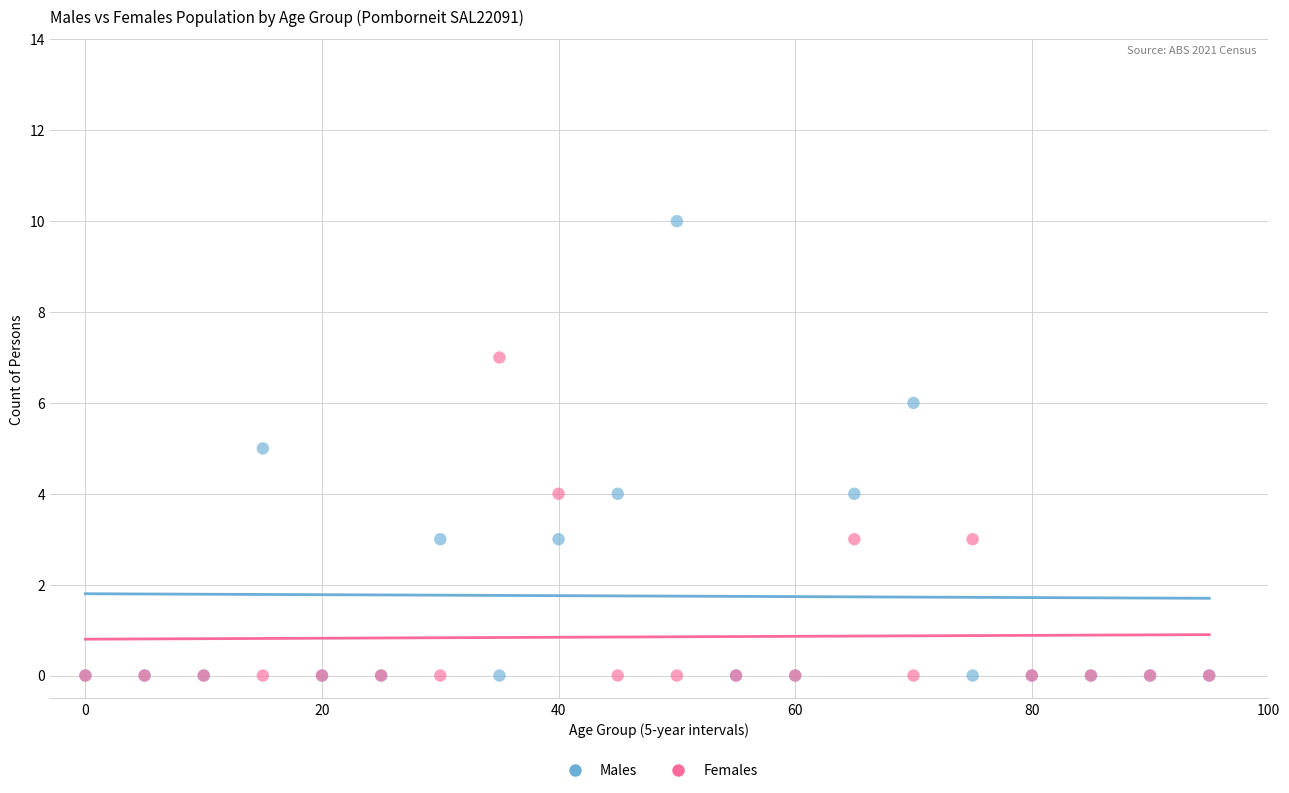

What are all the series names shown in the legend?

Males, Females